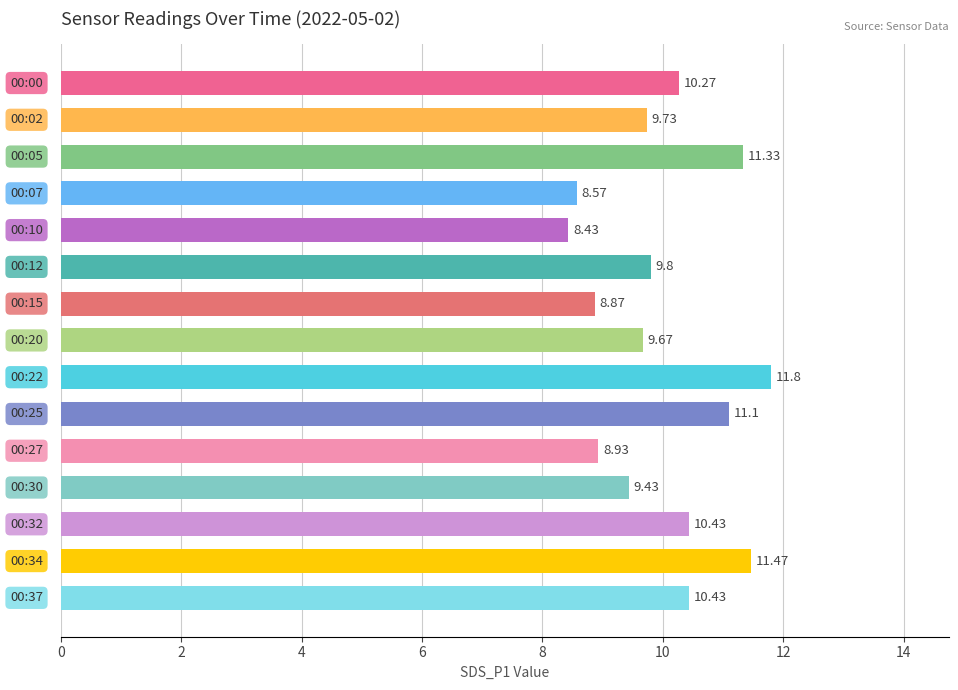

What is the maximum value shown in the chart?

11.8